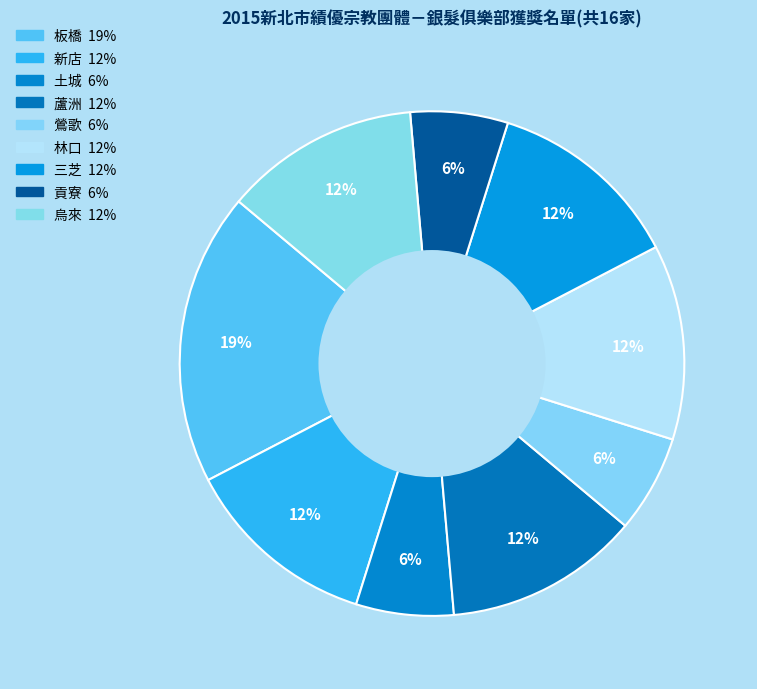

True or false: 板橋 accounts for 27% of the total.

False